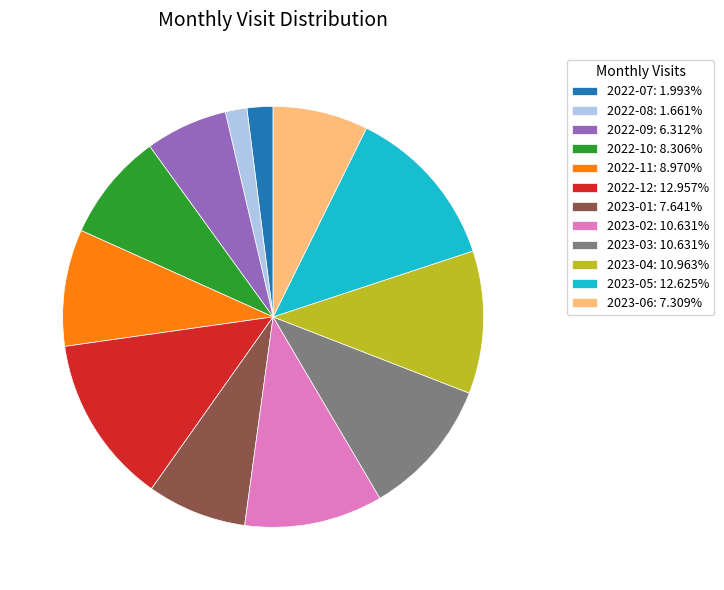

Is there a majority slice in this chart?

No